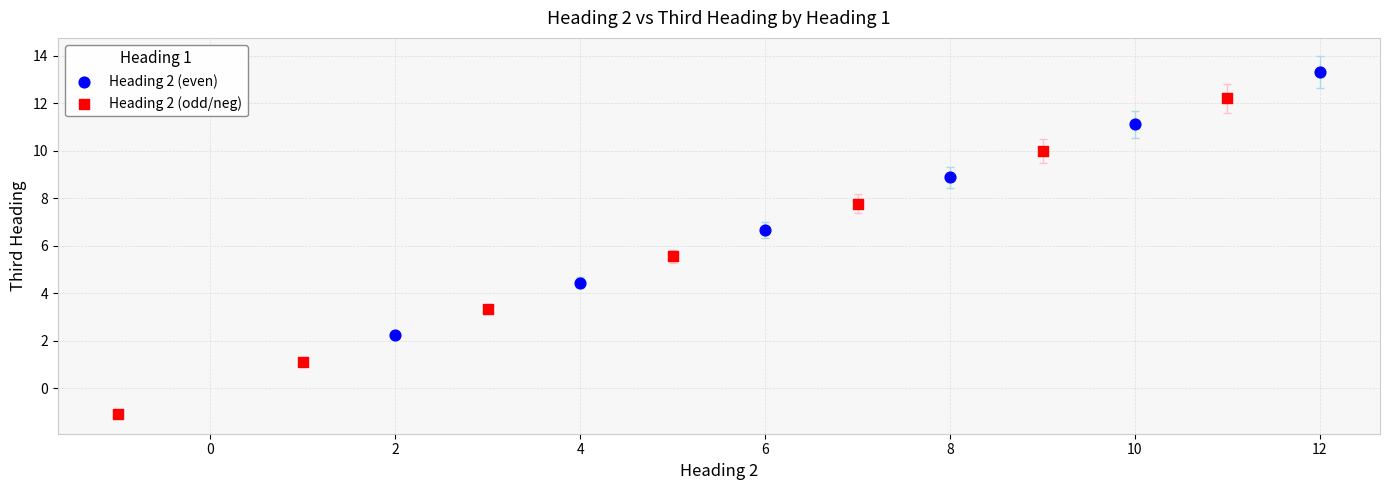

Which series has the largest Y range (max minus min)?

Heading 2 (odd/neg)